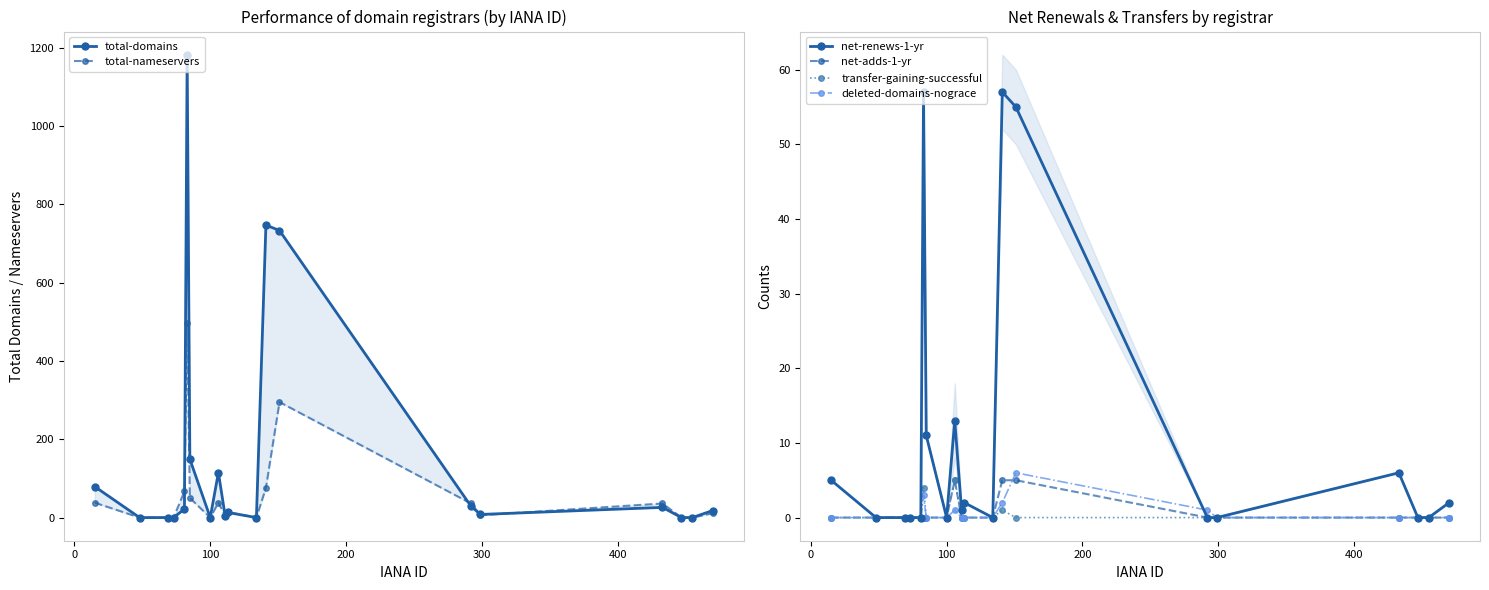

What is the maximum value for total-nameservers?

496